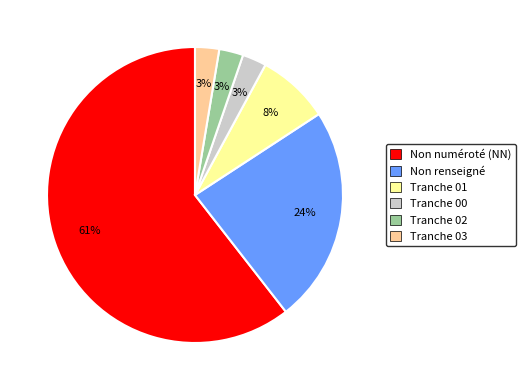

Is there a majority slice in this chart?

Yes